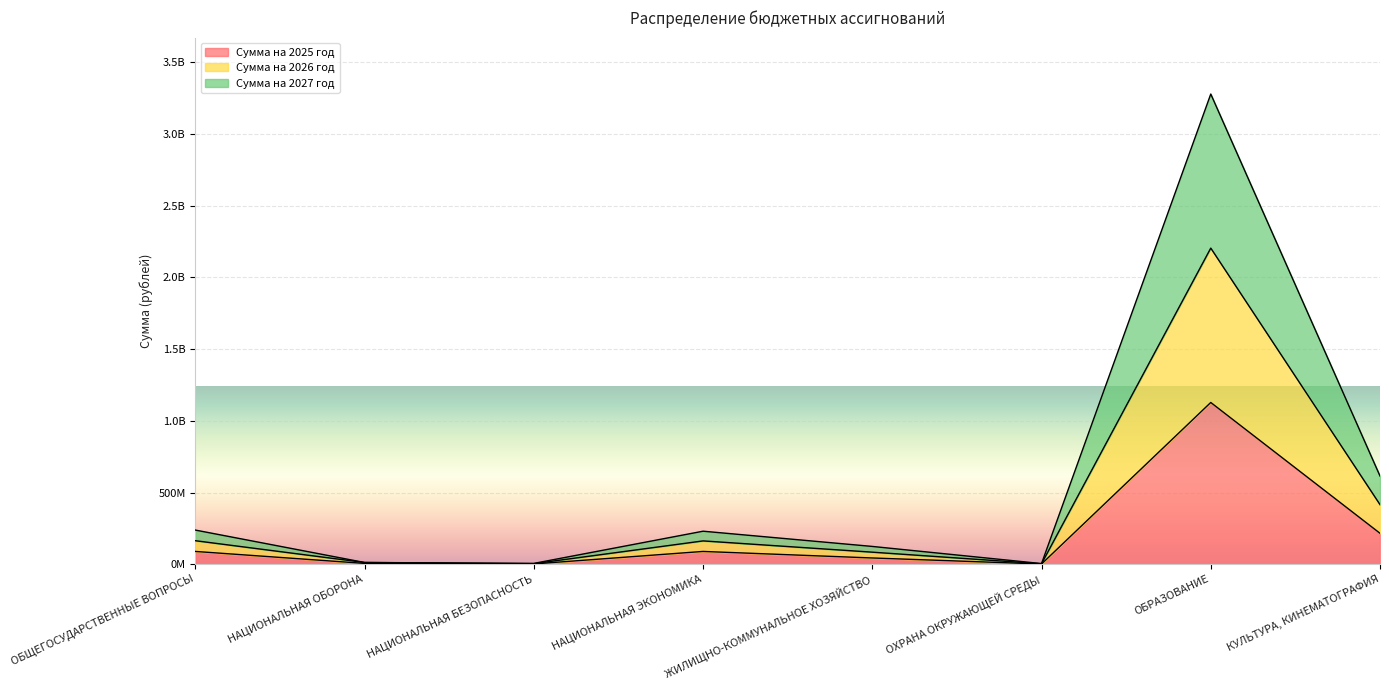

How many values in the Сумма на 2025 год series are below 89222145?

4